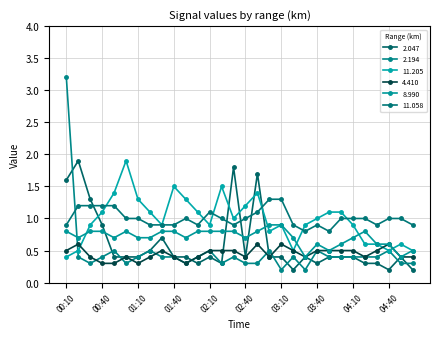

Count the 11.058 values in the range 0 to 1.

22